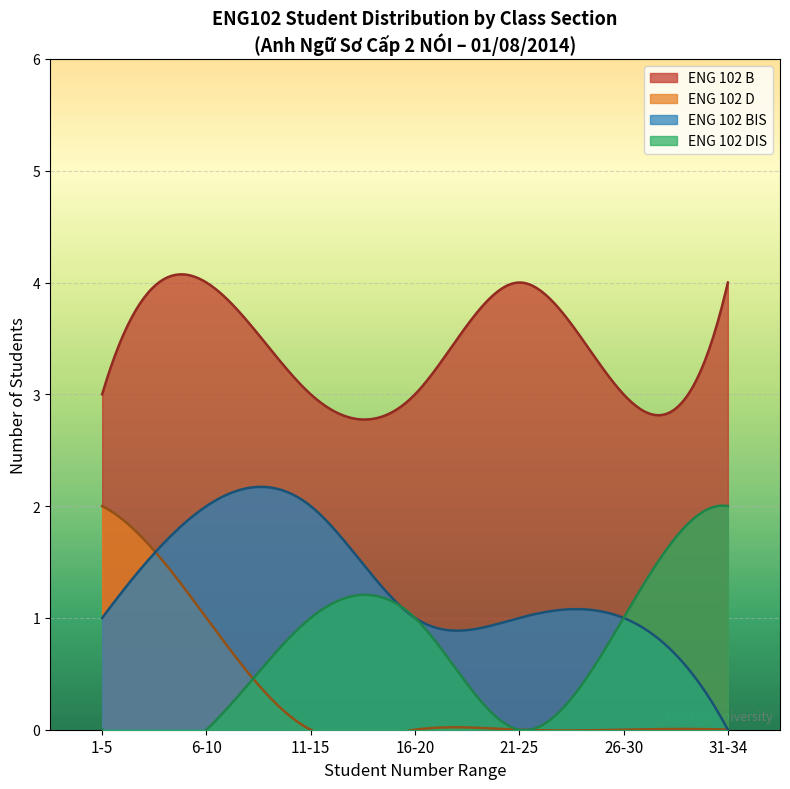

What is the minimum value for ENG 102 B?

2.8